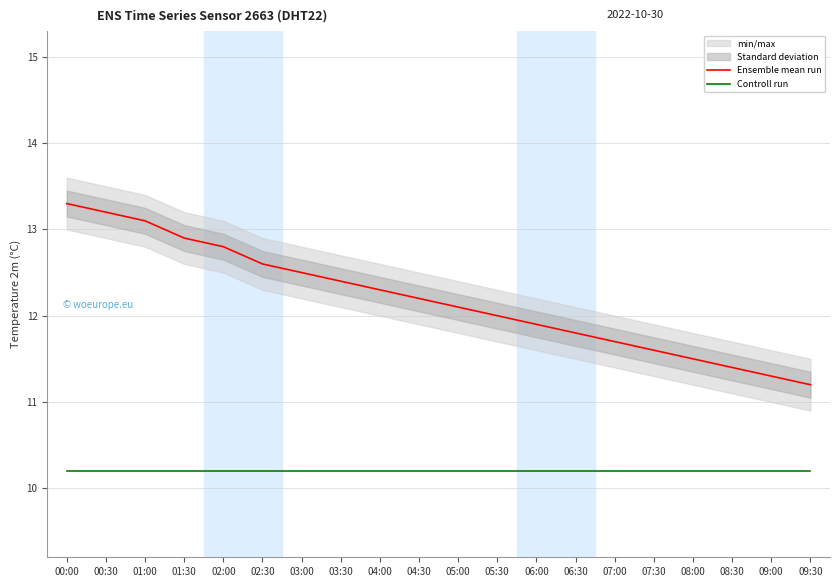

True or false: Controll run and Ensemble mean run cross at least once.

False